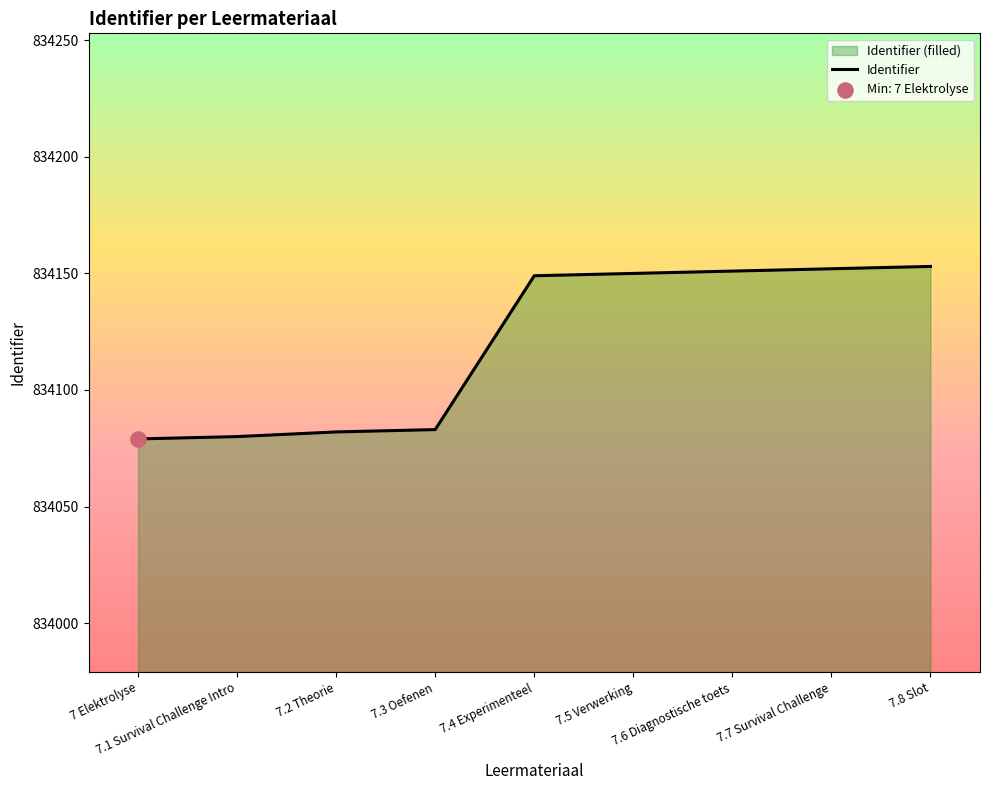

Between 7.4 Experimenteel and 7.8 Slot, which is larger?

7.8 Slot